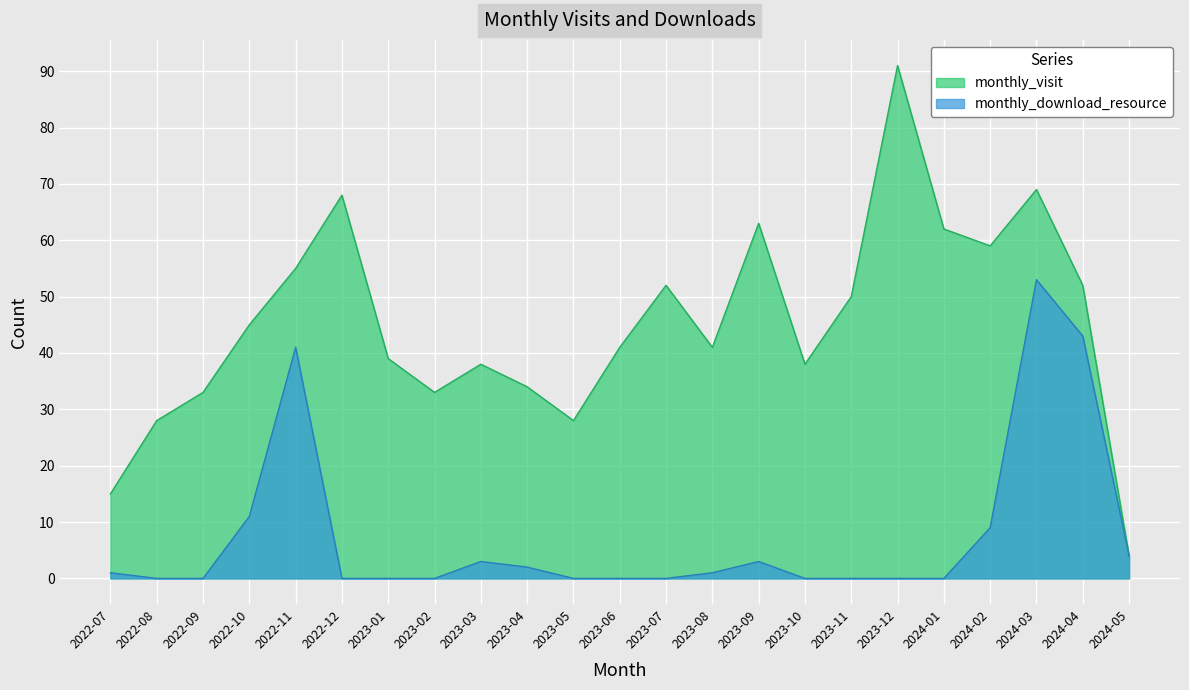

True or false: monthly_download_resource and monthly_visit intersect in this chart.

False